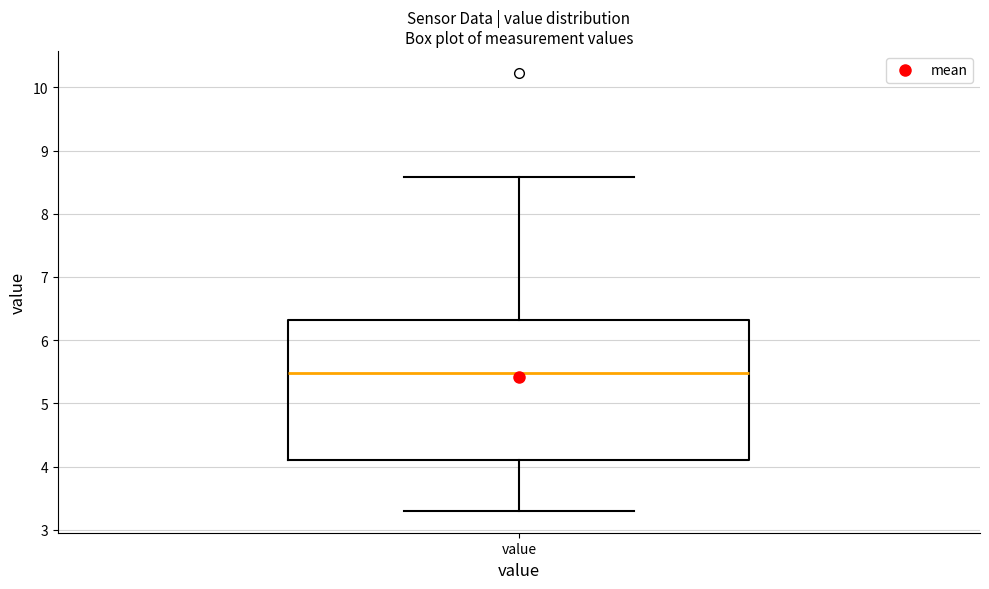

Where does the upper whisker of the box for value end on the y-axis? The values are not printed on the chart, so give them approximately, as read against the axis.

8.6